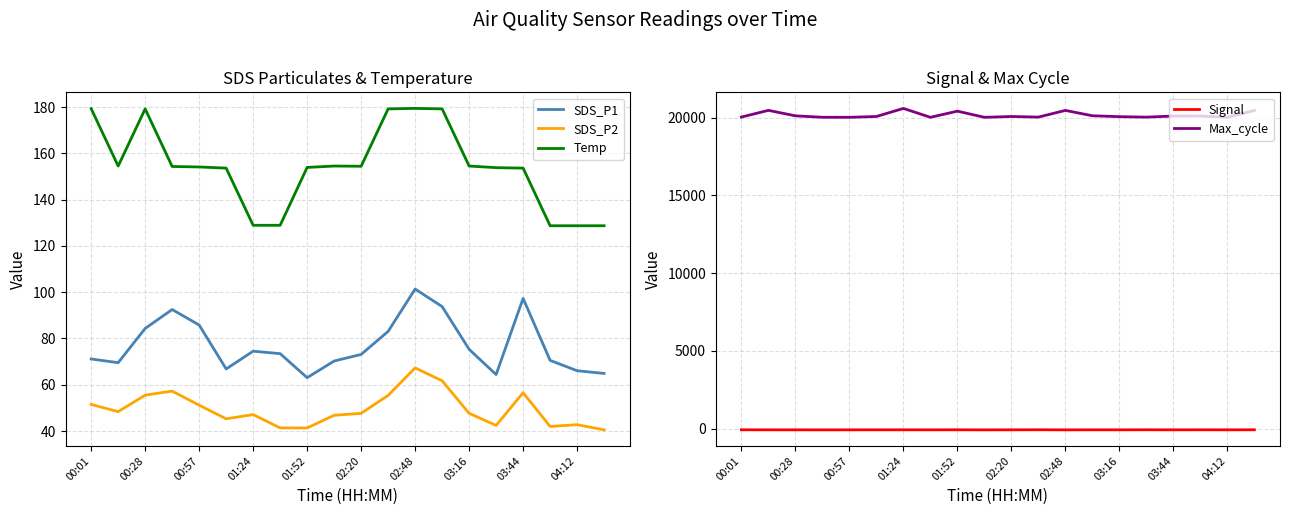

What is the minimum value for SDS_P2?

40.5